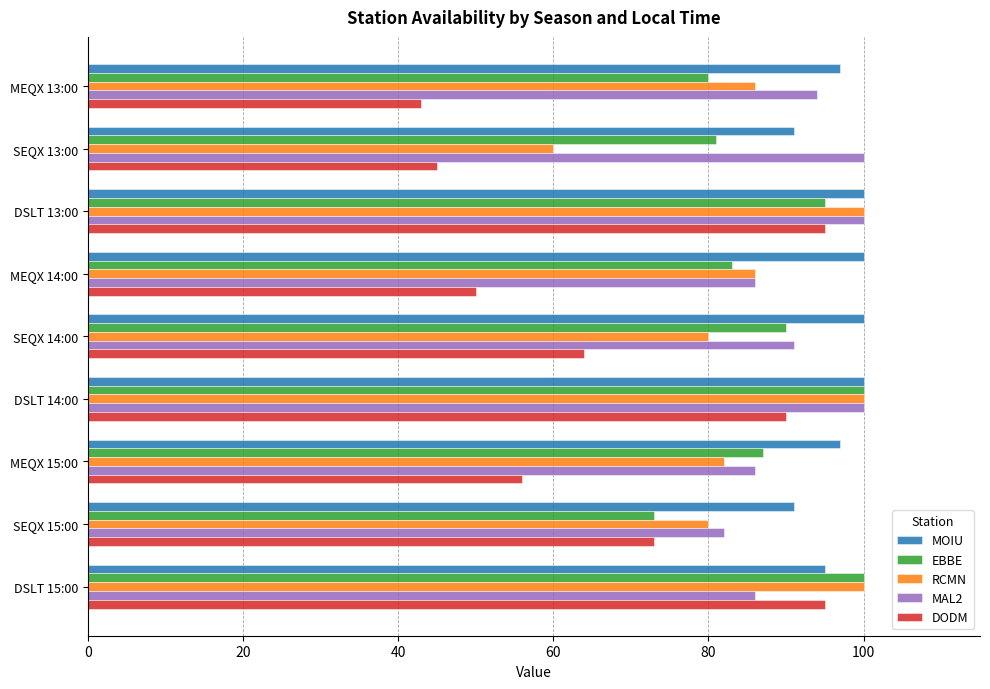

Which series has the largest total across all categories?

MOIU